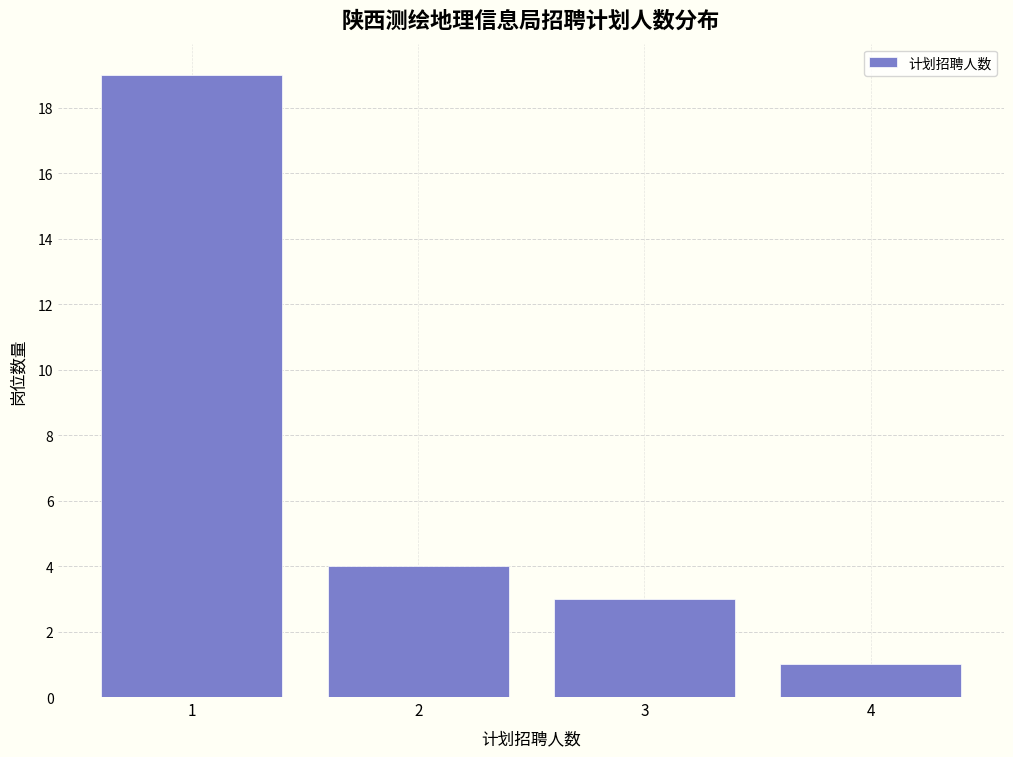

Reading right to left, what are all the values shown in this chart?

4=1	3=3	2=4	1=19